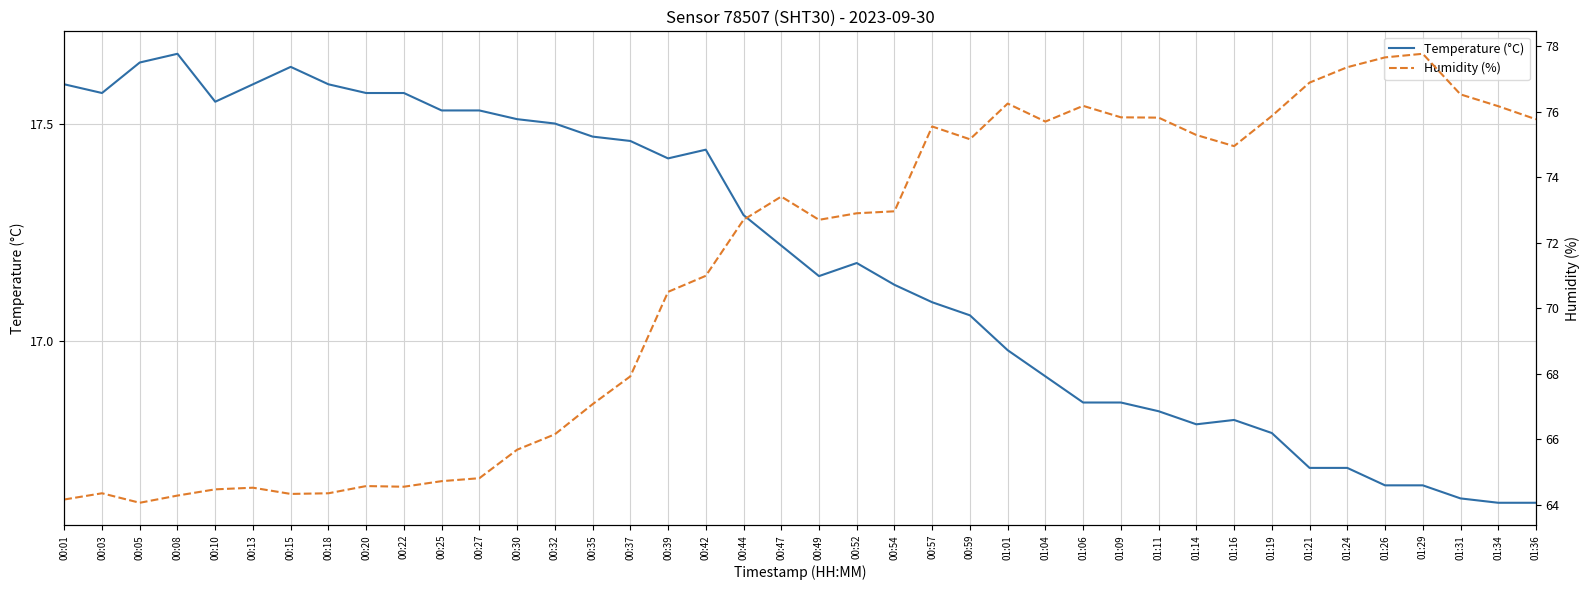

What is the value of the Temperature (°C) point at the 35th from the left?

16.7